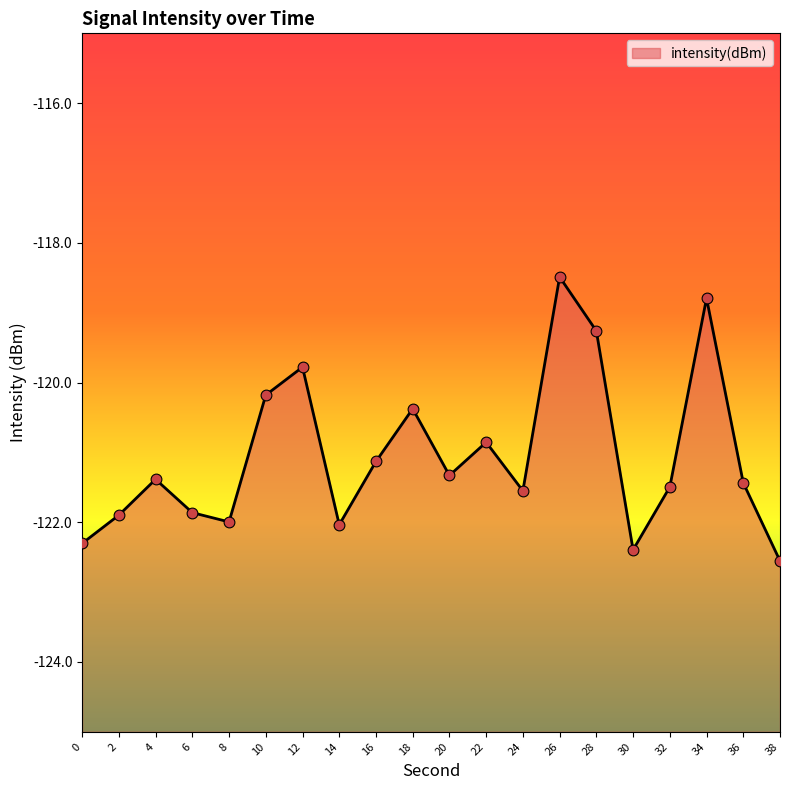

Between 8 and 2, which is larger?

2